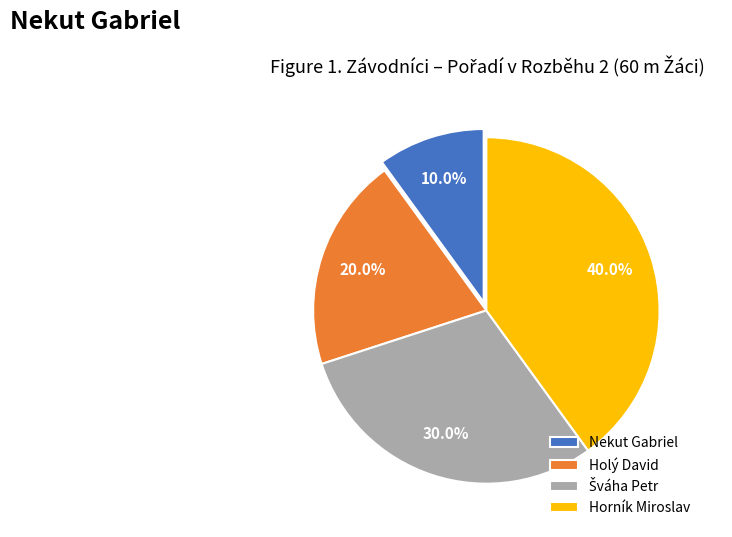

What is the ratio of the value at Holý David to the value at Nekut Gabriel?

2.0